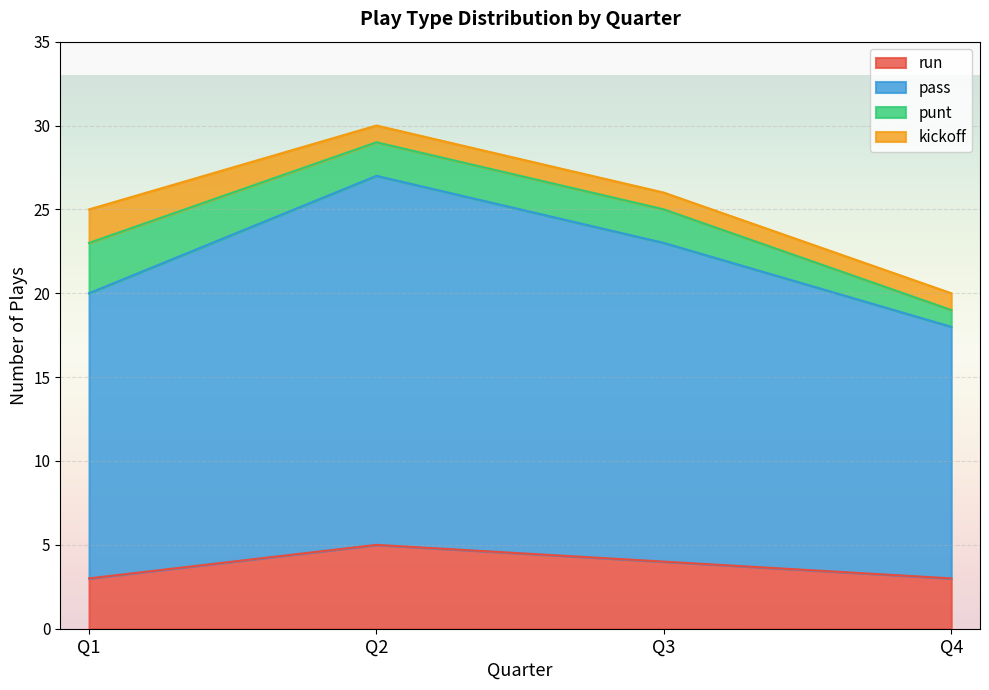

How many interior local peaks does the run series have?

1